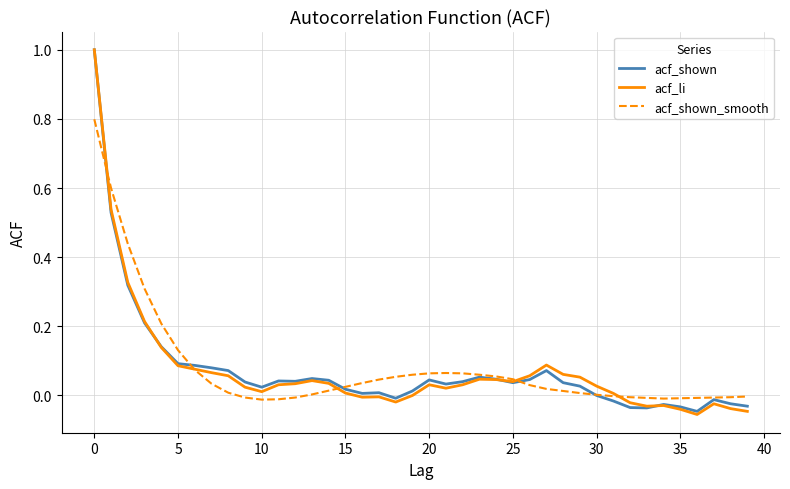

In acf_shown_smooth, how many points are lower than both neighbors (excluding endpoints)?

2